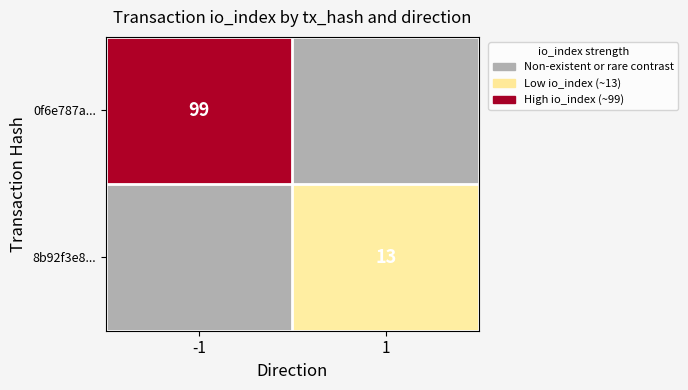

Is it true that 8b92f3e8... equals 3 at 1?

False